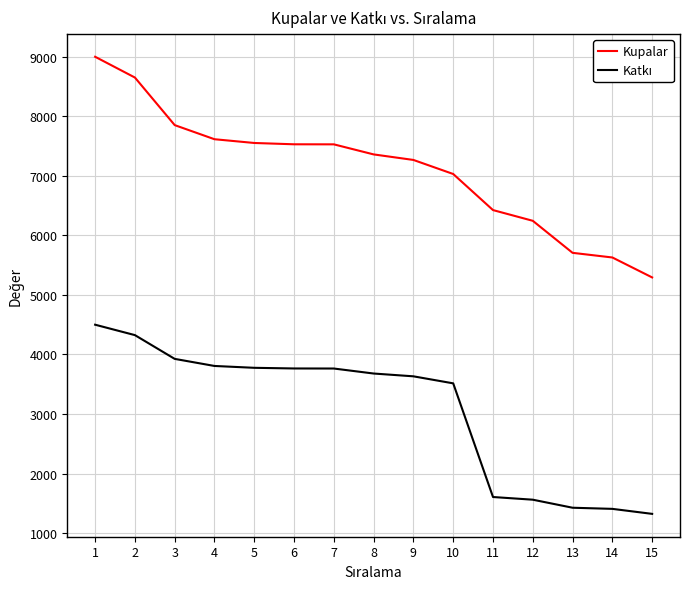

What is the total value across all series at 14?

7036